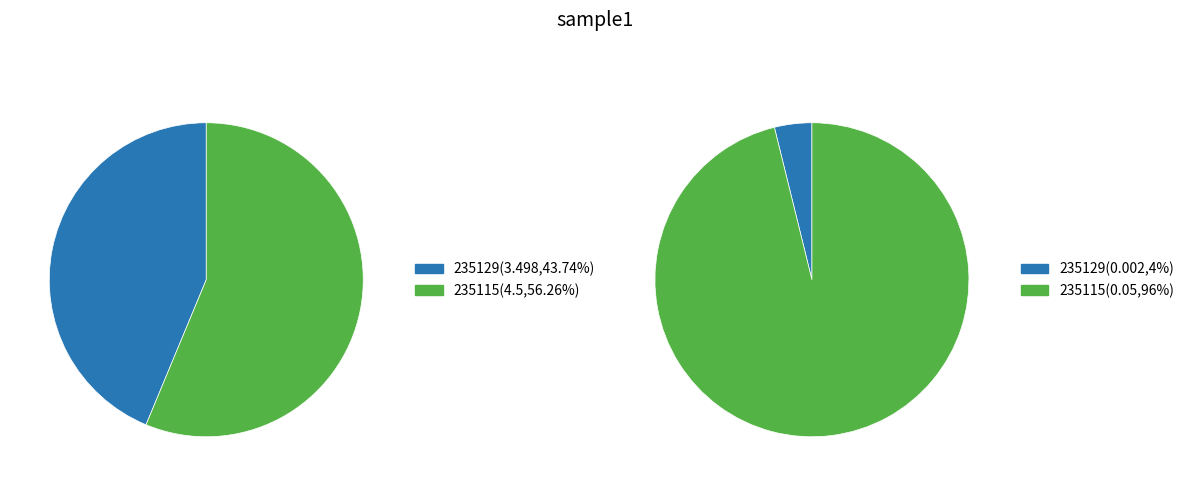

Is it true that 235129 is 15% of the pie?

False